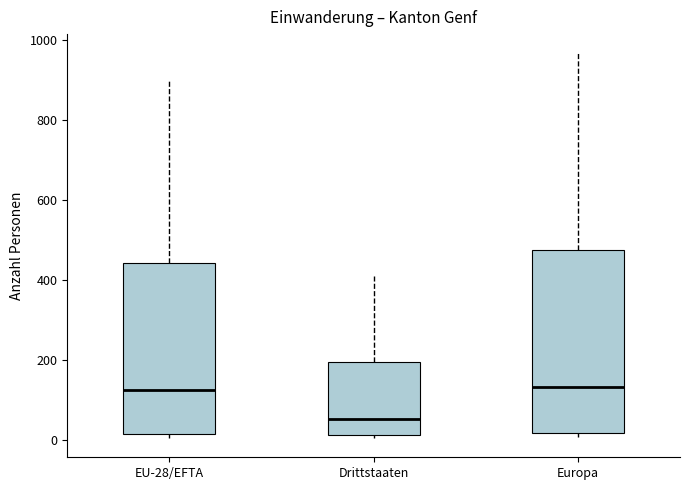

Which box is the tallest, from its lower edge to its upper edge?

Europa